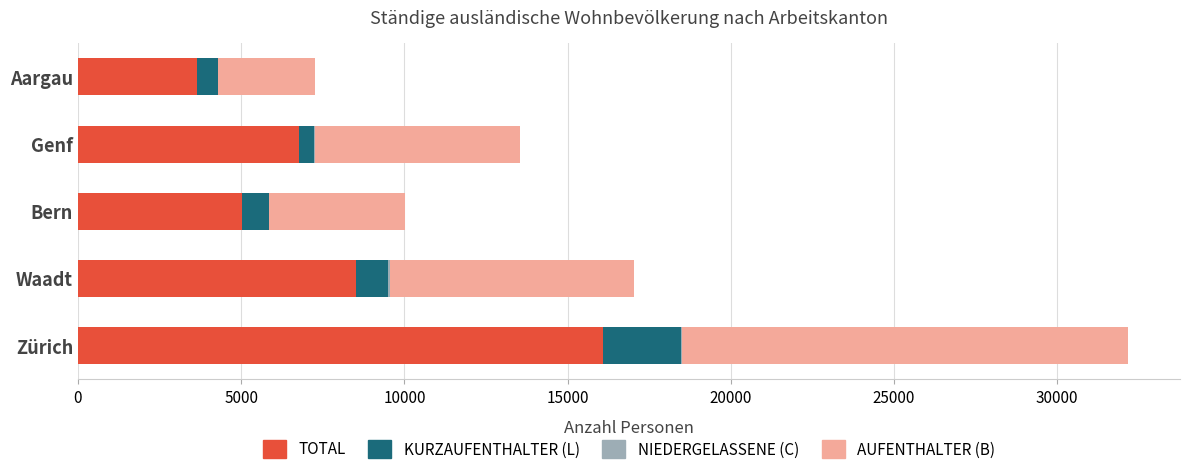

At which category is the sum across all series the highest?

Zürich